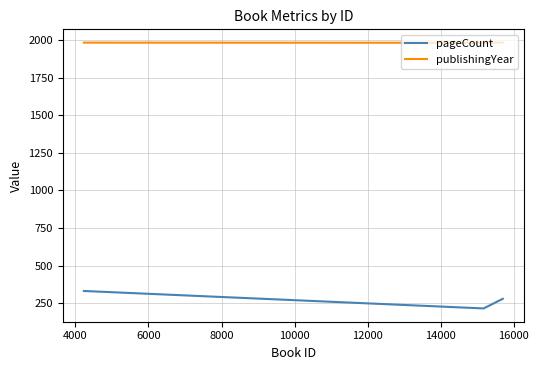

What is the minimum value shown in the chart?

216